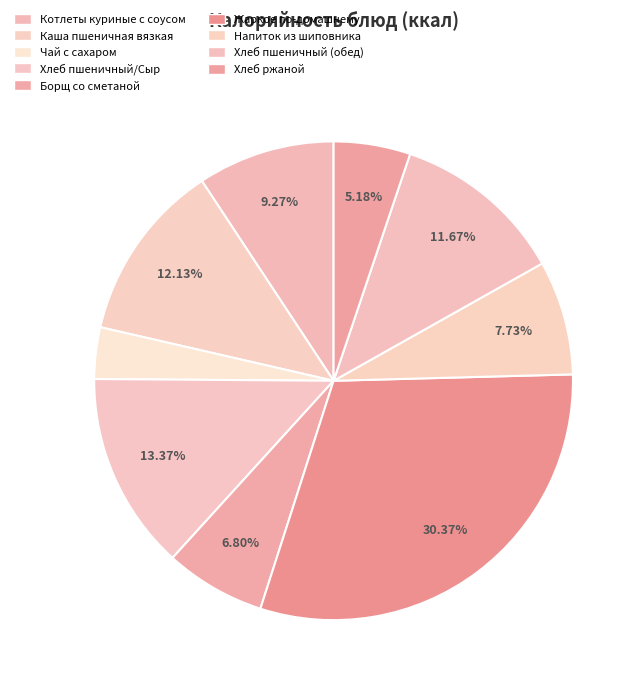

Count the number of slices in the pie.

9